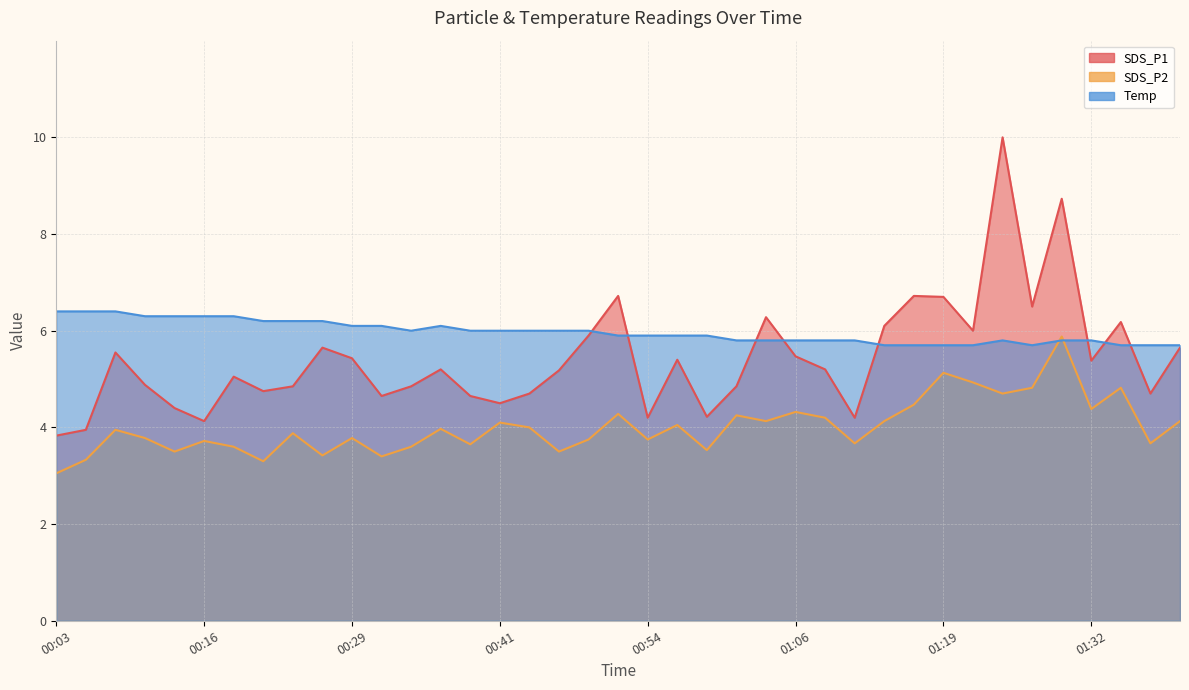

Rank the series by their average value, from highest to lowest.

Temp, SDS_P1, SDS_P2